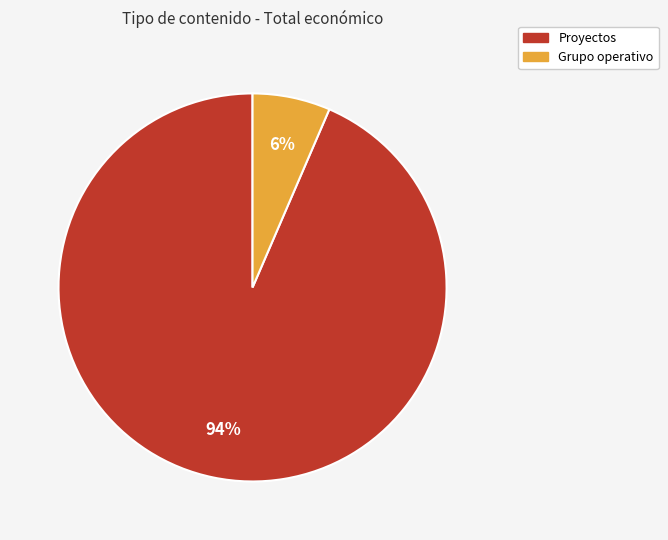

How many slices are in this pie chart?

2